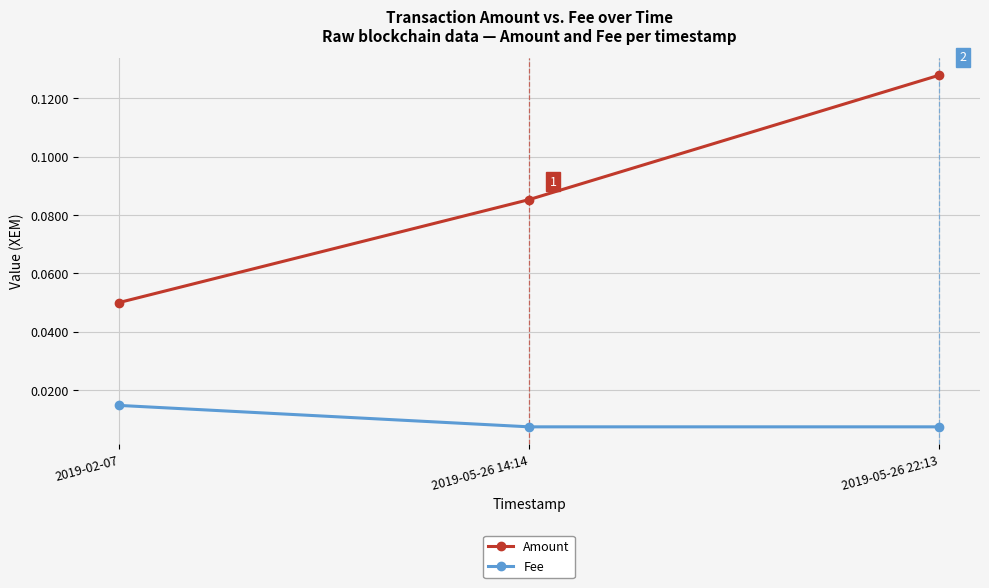

At 2019-02-07, list the series in order from largest to smallest.

Amount, Fee